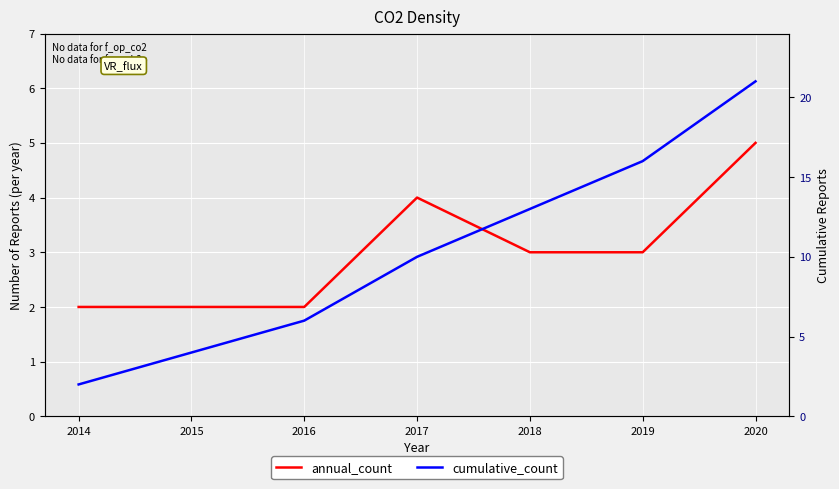

What is the value of the annual_count point at the 4th from the left?

4